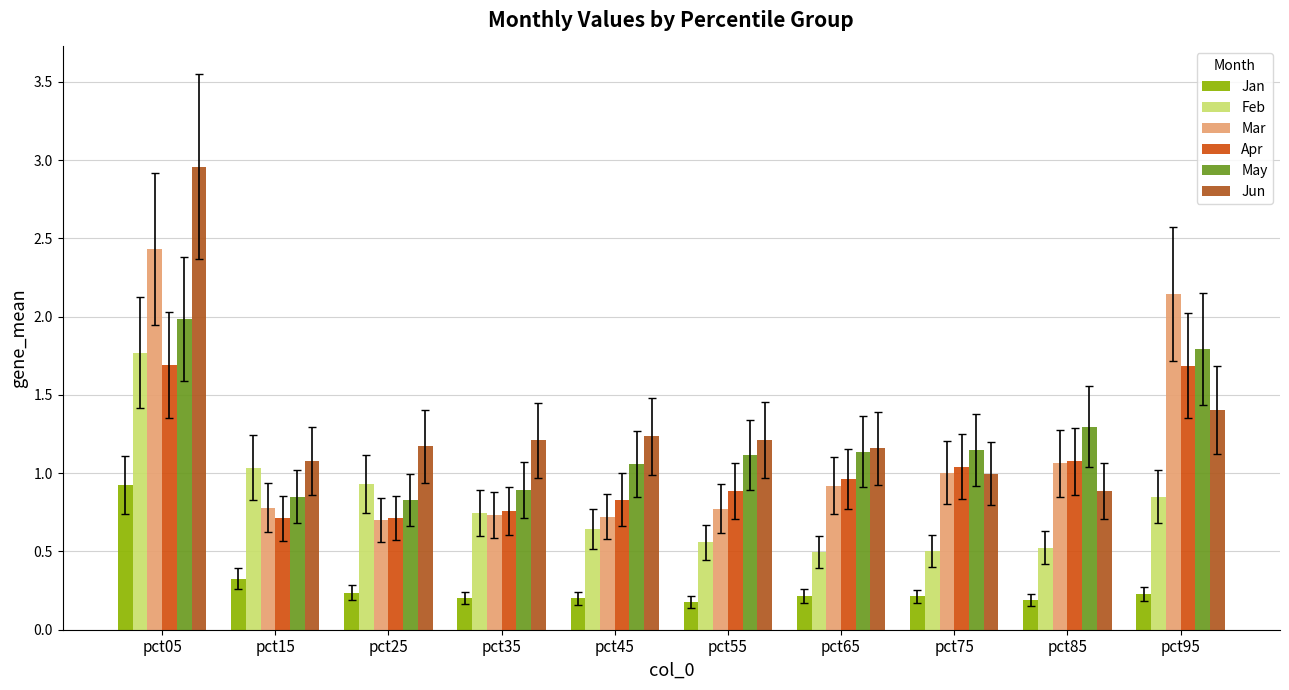

What is the minimum value shown in the chart?

0.2